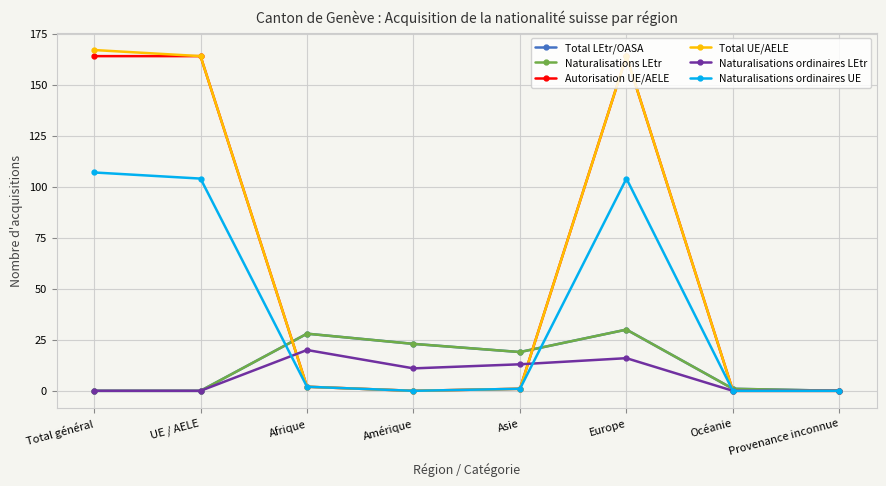

What is the label of the 7th point from the left?

Océanie